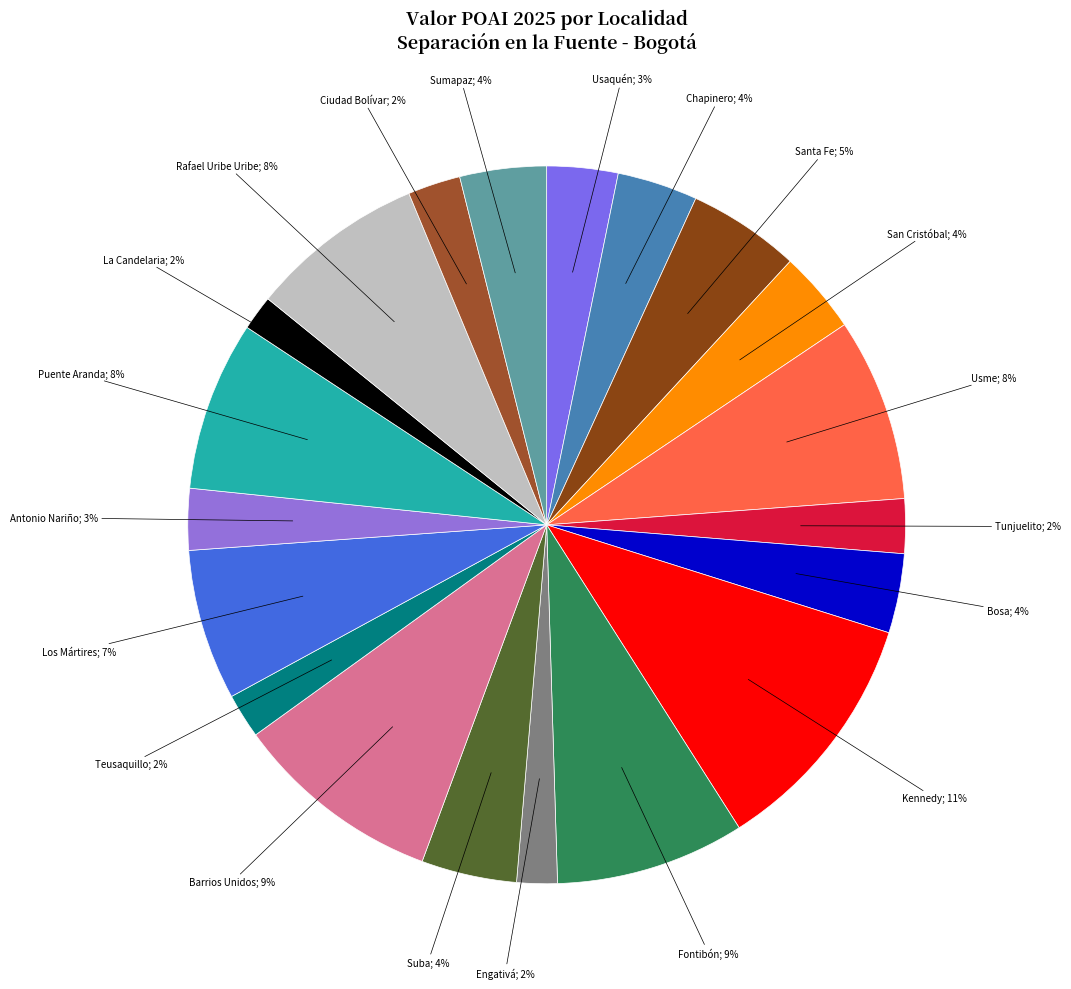

How many segments does this pie chart have?

20